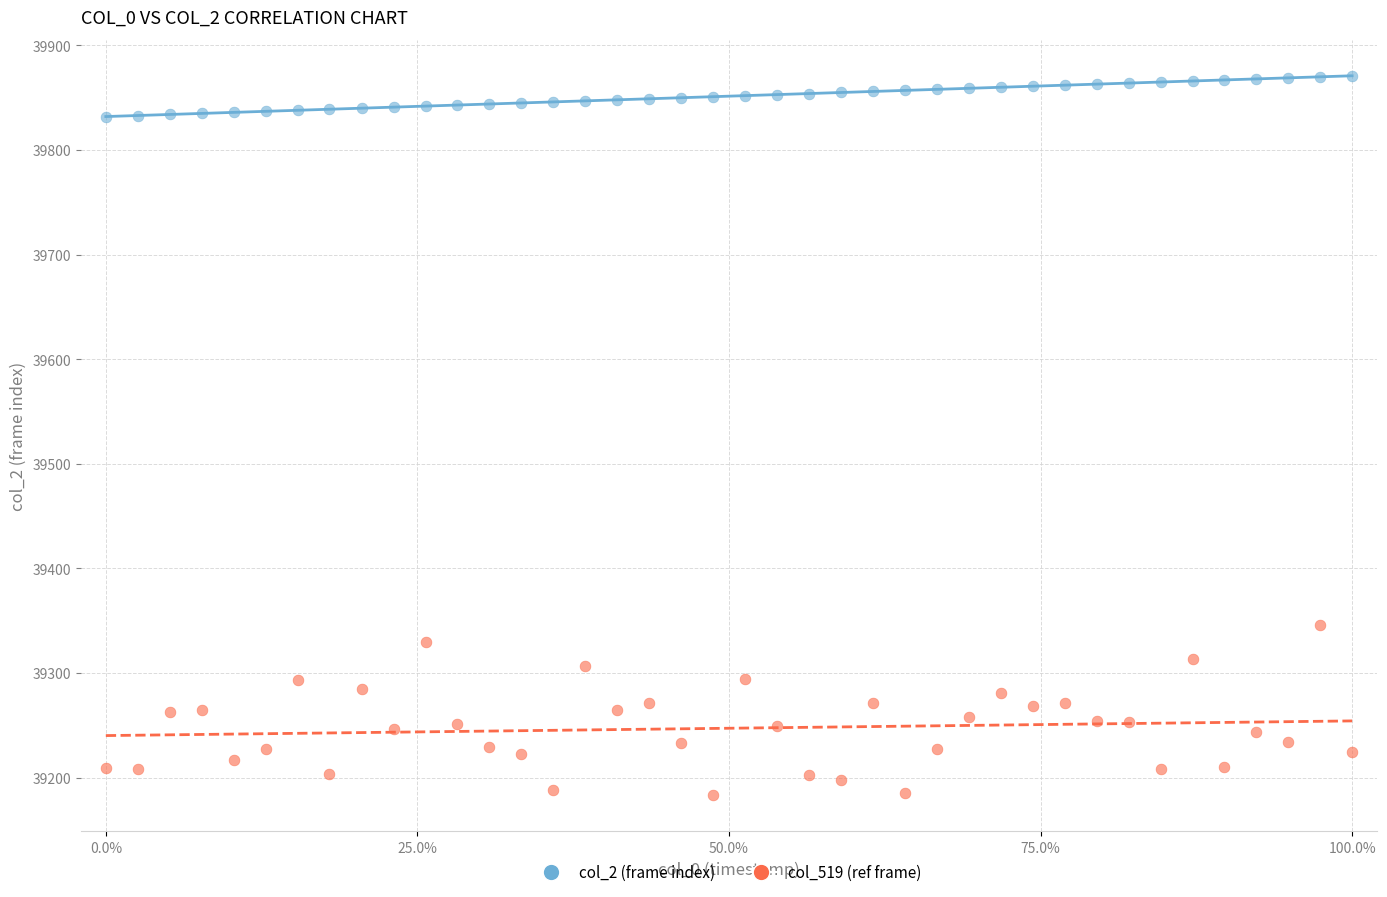

Which series has the widest spread of Y values?

col_519 (ref frame)